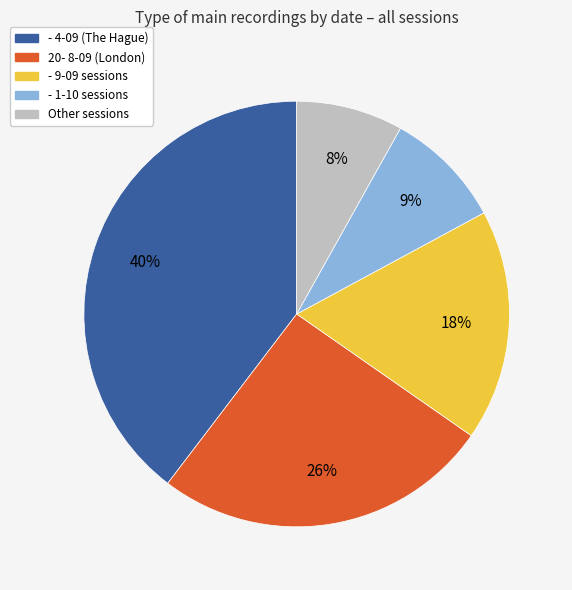

True or false: - 1-10 sessions accounts for 1% of the total.

False